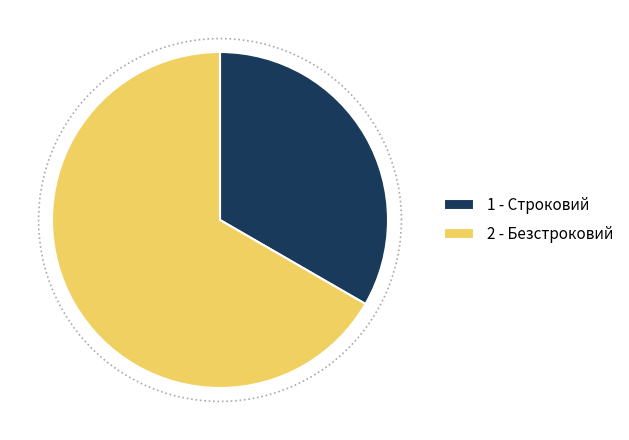

What is the total percentage of Безстроковий and Строковий?

100.0%